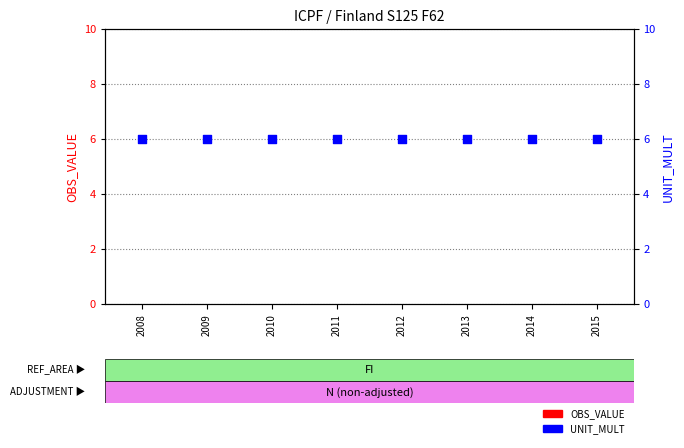

Which series has the largest total across all categories?

UNIT_MULT